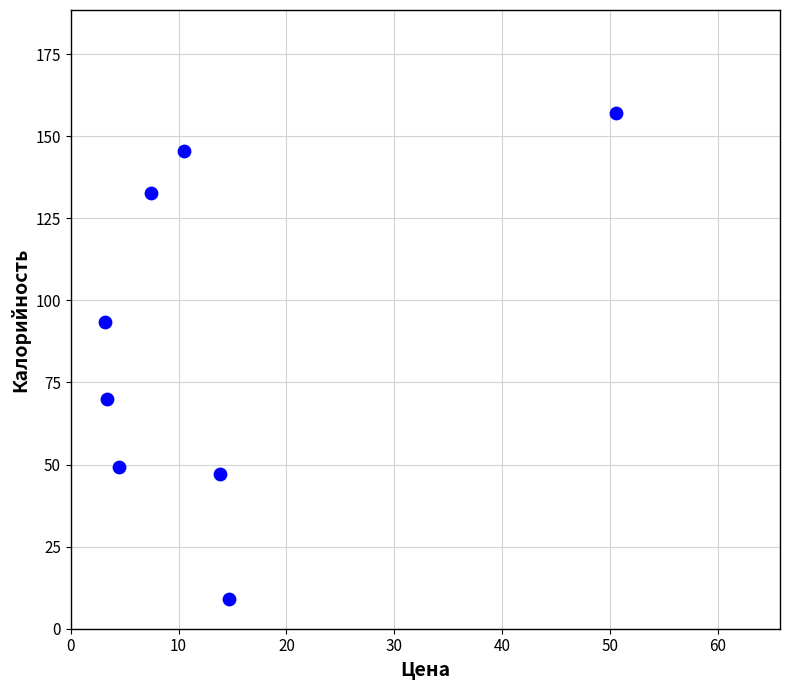

What is the range of Y values (max minus min)?

148.0